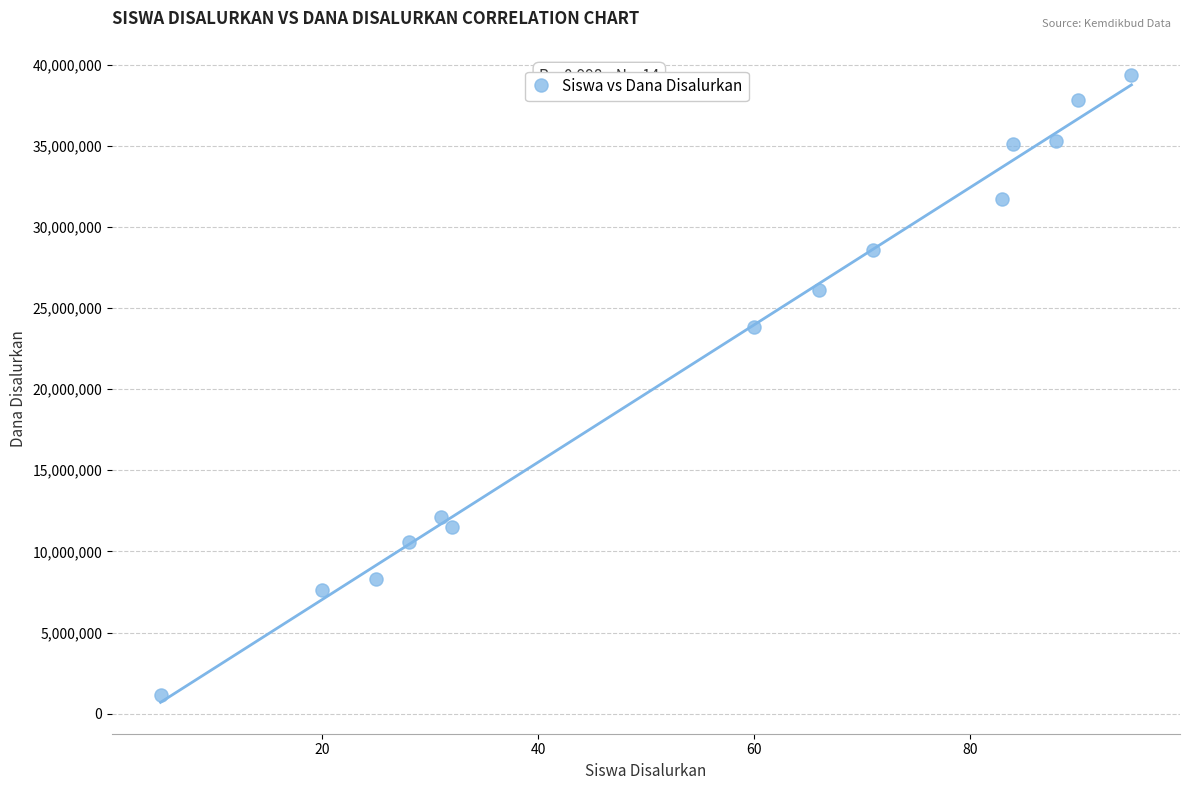

What is the range of Y values (max minus min)?

38250000